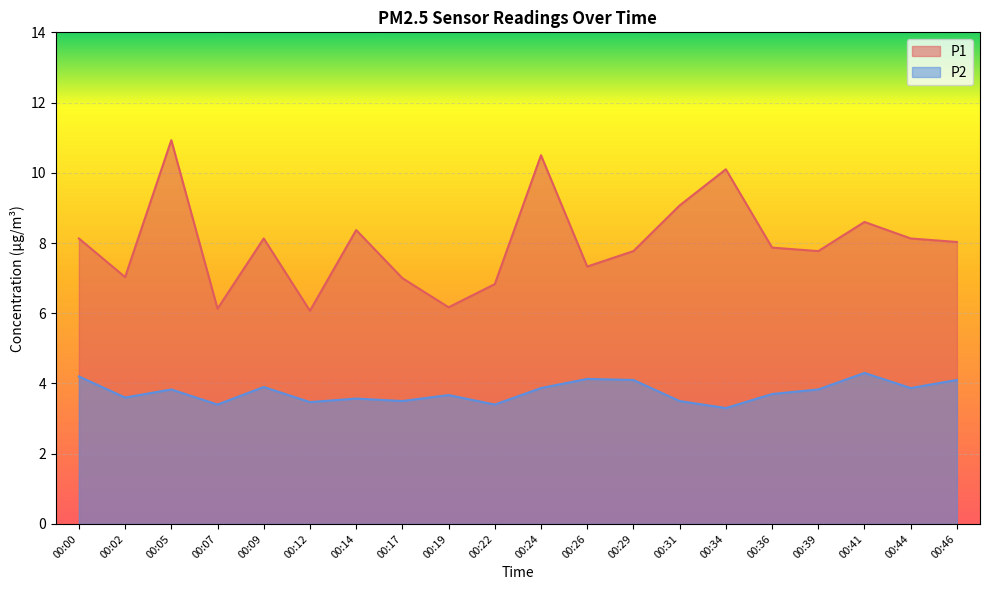

True or false: P1 and P2 cross at least once.

False